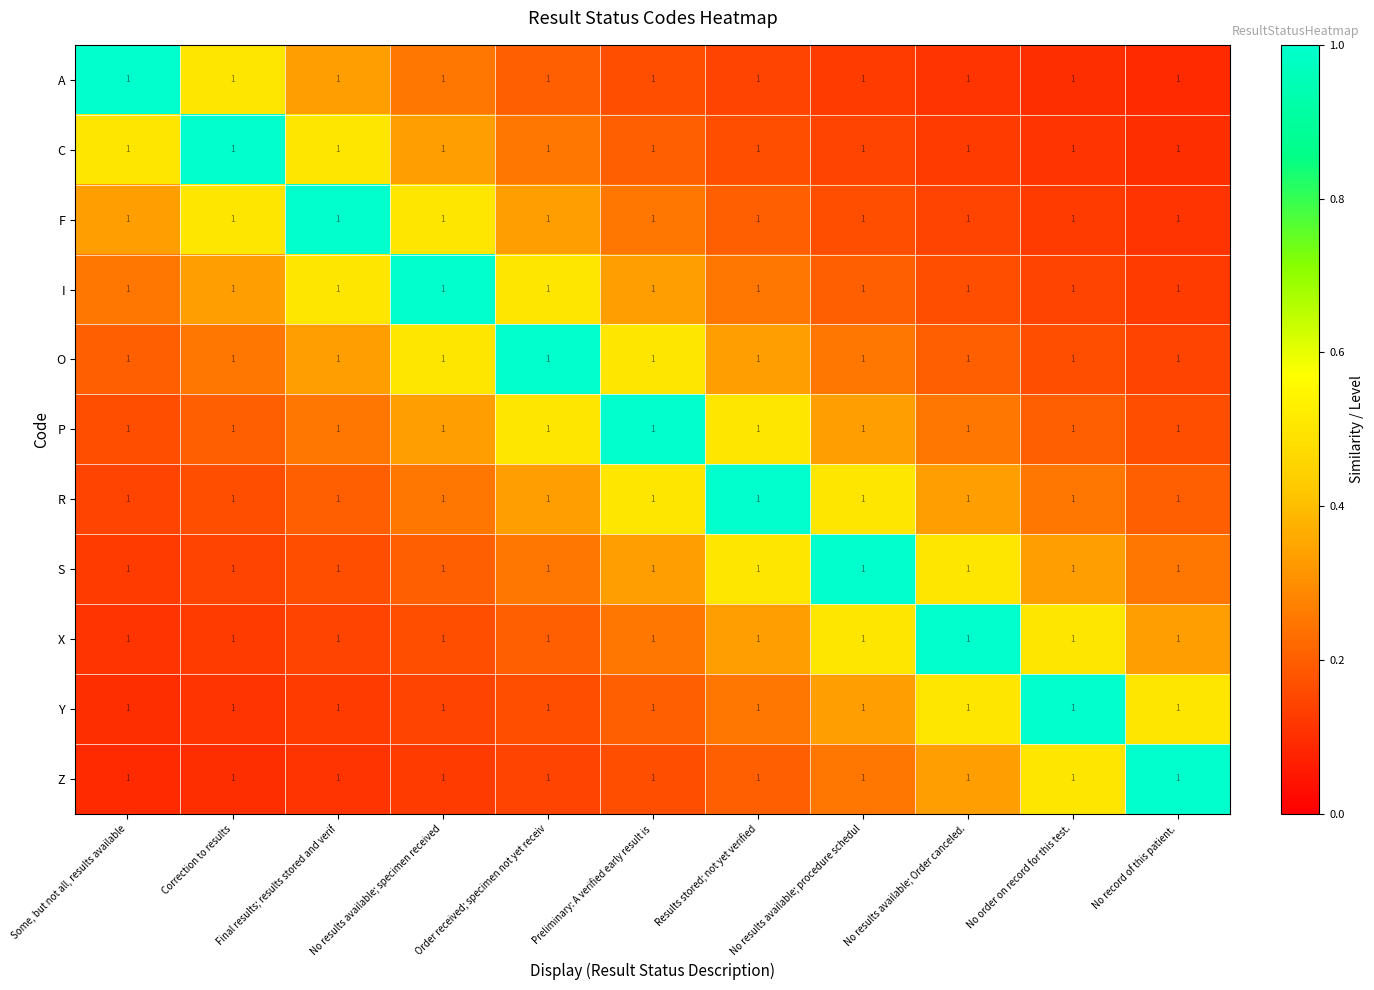

What is the spread (max minus min) of values at No results available; specimen received?

0.9